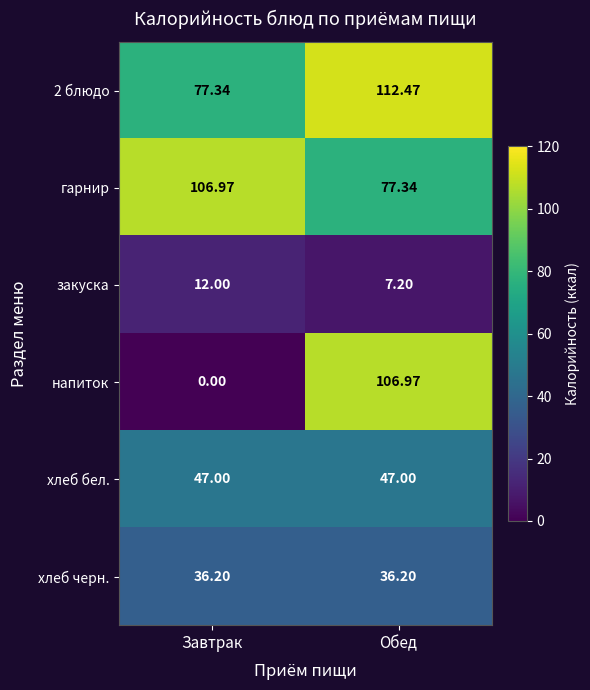

At which label does гарнир first exceed 106?

Завтрак